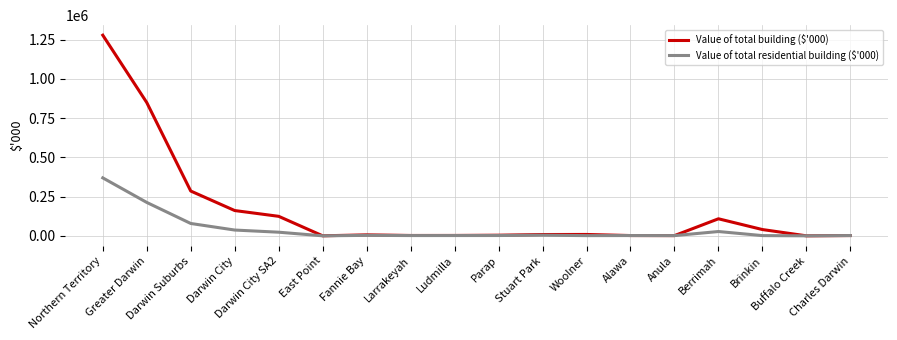

Which series has the widest spread of values?

Value of total building ($'000)